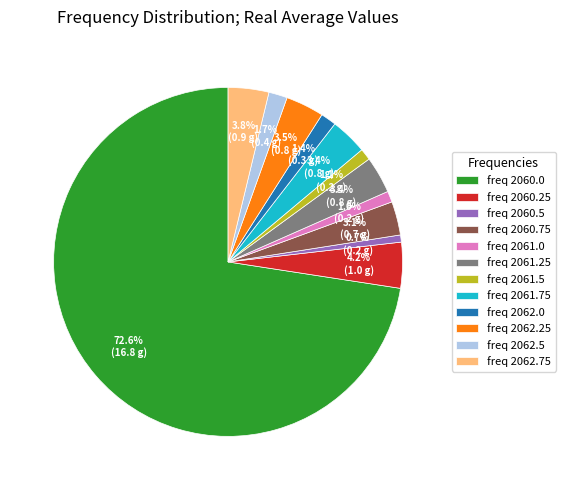

Combined, what portion of the pie is freq 2060.5 and freq 2061.75?

4.1%